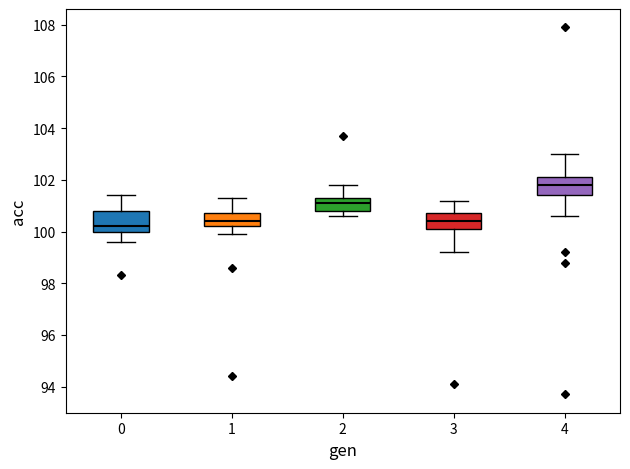

Reading left to right, read every box against the y-axis: the position of its median line, the range the box covers, and the ends of its whiskers. The values are not printed on the chart, so give them approximately, as read against the axis.

0: median 100.2, box 100.0 to 100.8, whiskers 99.6 to 101.4
1: median 100.4, box 100.2 to 100.8, whiskers 100.0 to 101.4
2: median 101.2, box 100.8 to 101.4, whiskers 100.6 to 101.8
3: median 100.4, box 100.2 to 100.8, whiskers 99.2 to 101.2
4: median 101.8, box 101.4 to 102.2, whiskers 100.6 to 103.0